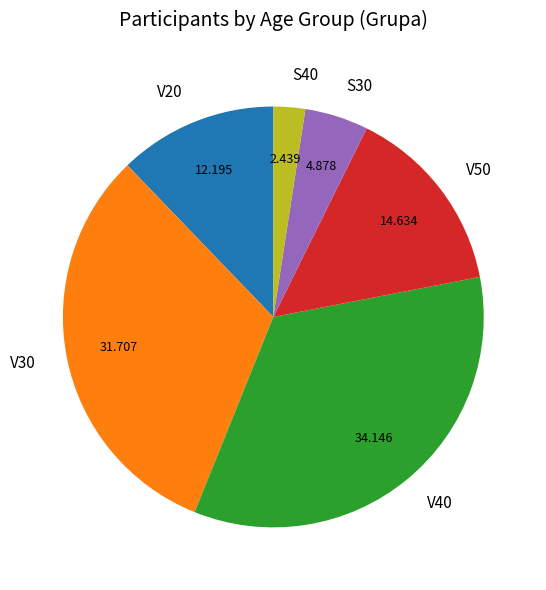

Is the sum of V50 and V40 greater than half?

No